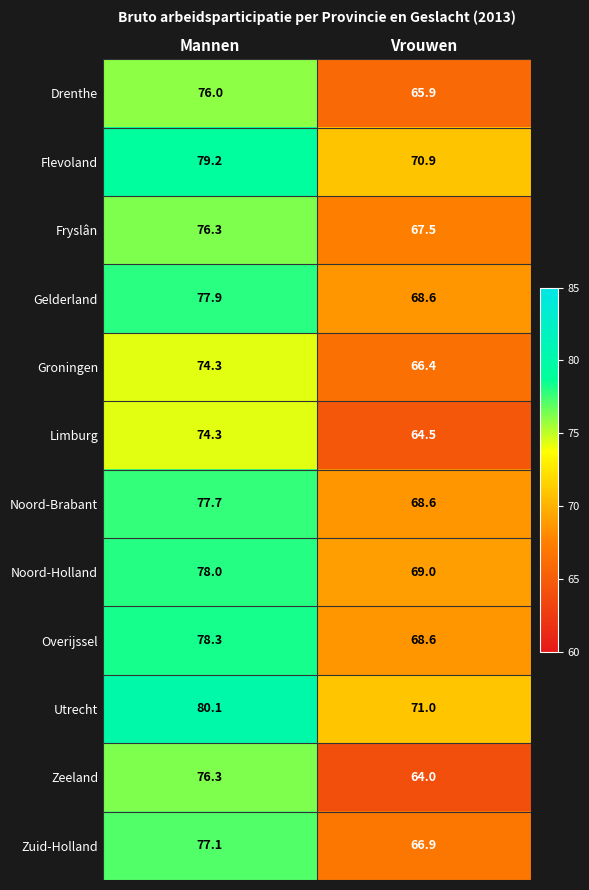

What is the smallest value displayed?

64.0